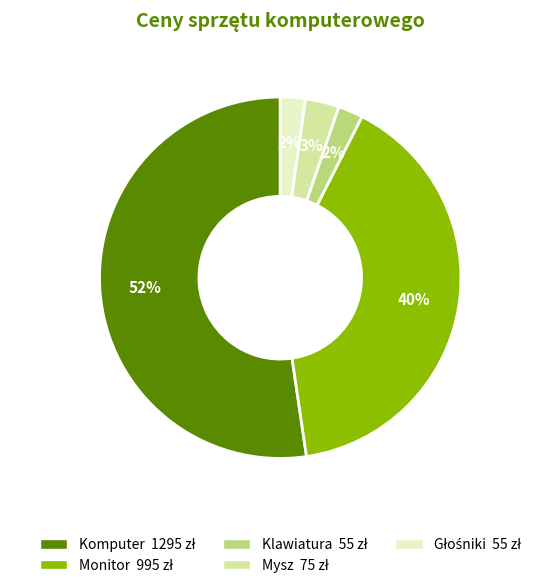

Is it true that Klawiatura is 2% of the pie?

True